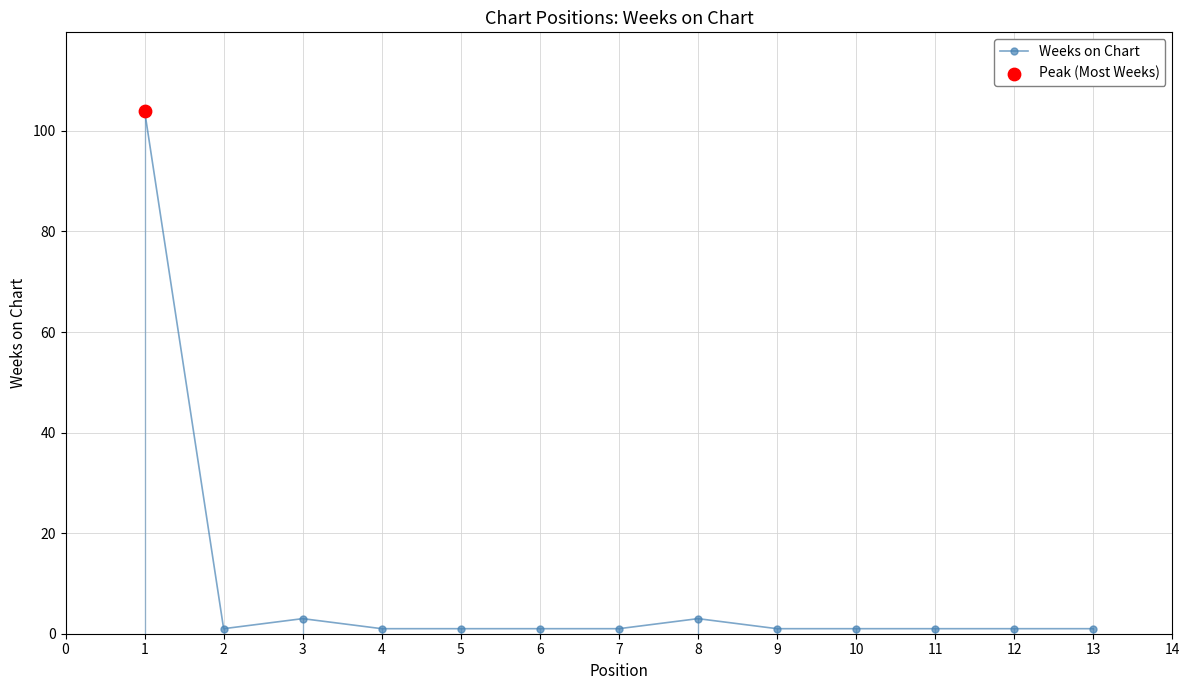

What is the ratio of the value at 1 to the value at 2?

104.0